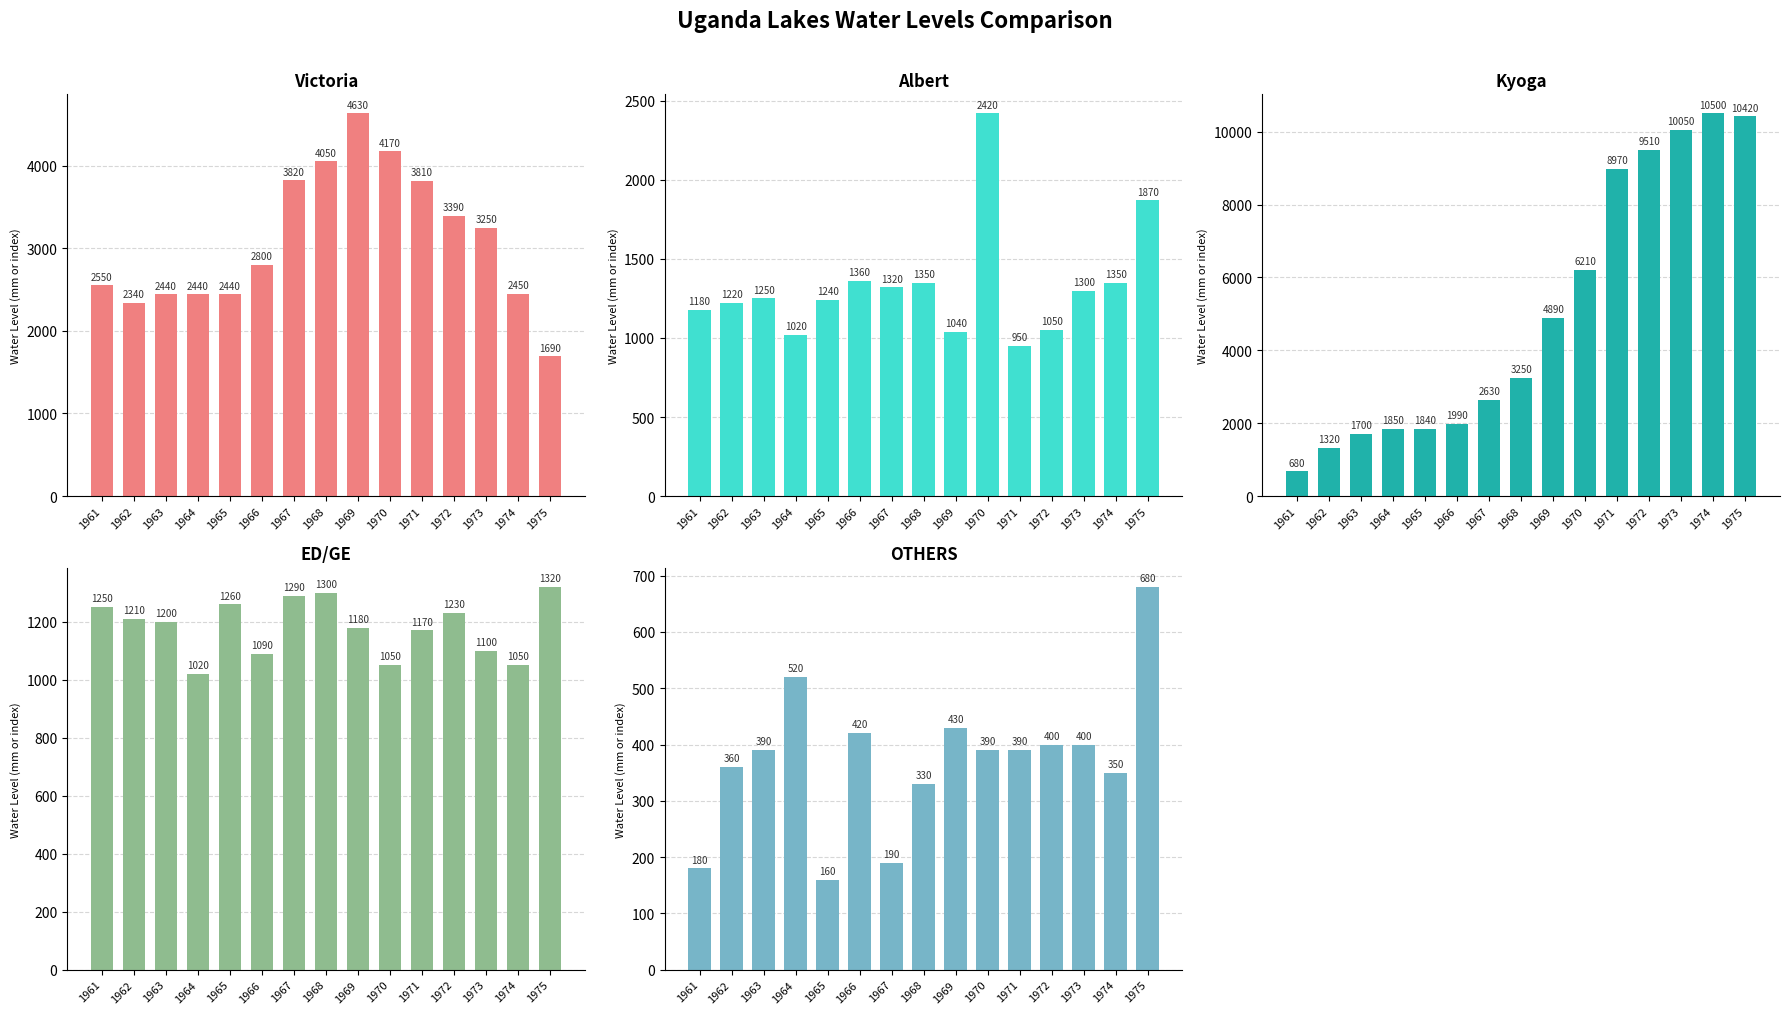

Which series has the widest spread of values?

Kyoga